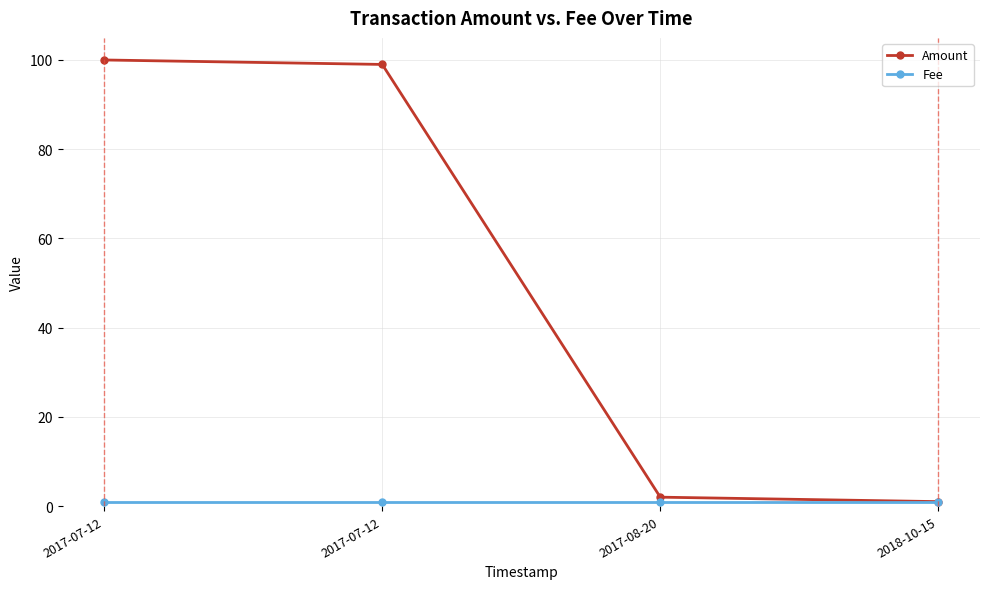

Read the Amount value at 2017-07-12, to the nearest 10.

100